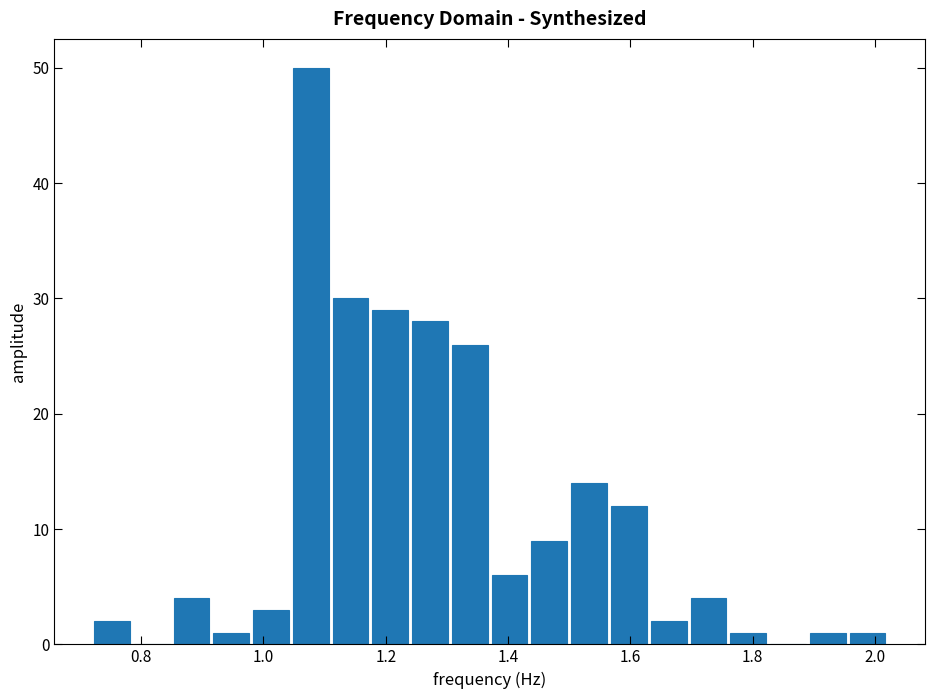

Read against the x-axis, roughly where is the centre of the tallest bar?

1.08